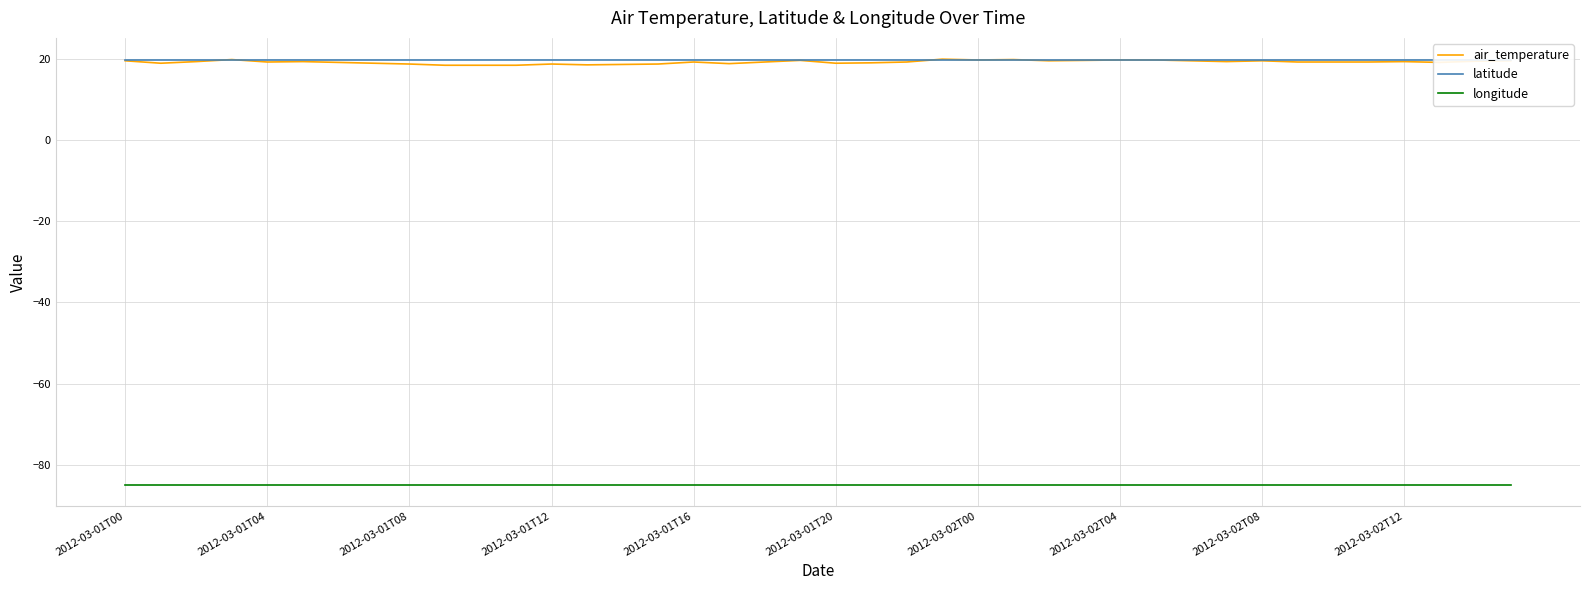

The longitude series shows -84.9 at 2012-03-01T04. True or false?

True